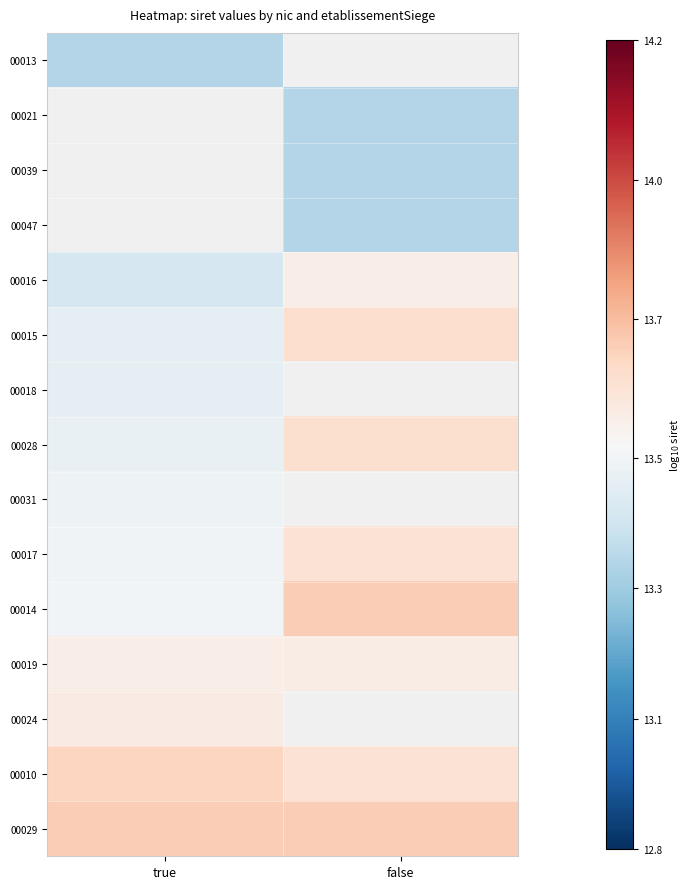

What is the maximum value shown in the chart?

13.7